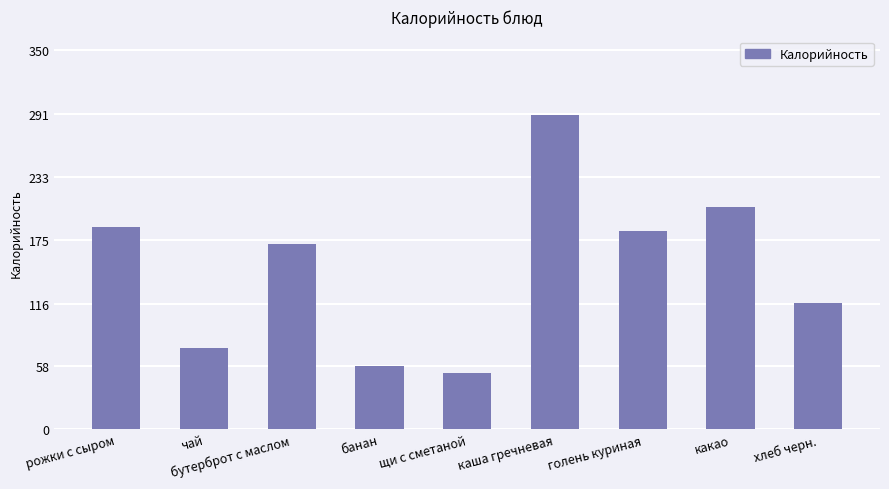

Does the chart contain any negative values?

No